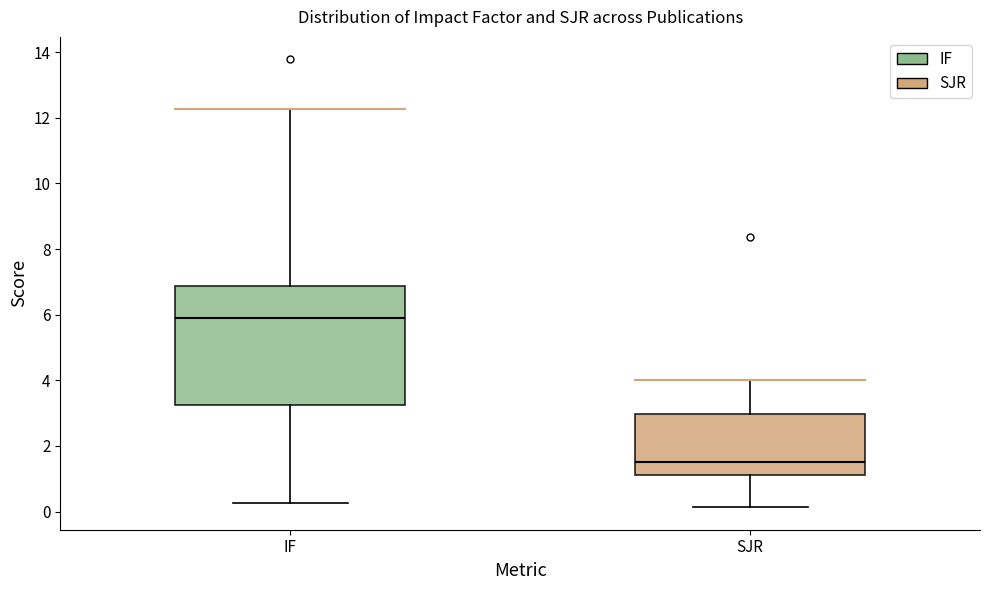

Reading left to right, transcribe this box plot: for each box, give where its median line is, the range the box spans, and where its two whiskers end, as read against the y-axis. The values are not printed on the chart, so give them approximately, as read against the axis.

IF: median 6.0, box 3.2 to 6.8, whiskers 0.2 to 12.2
SJR: median 1.6, box 1.2 to 3.0, whiskers 0.2 to 4.0